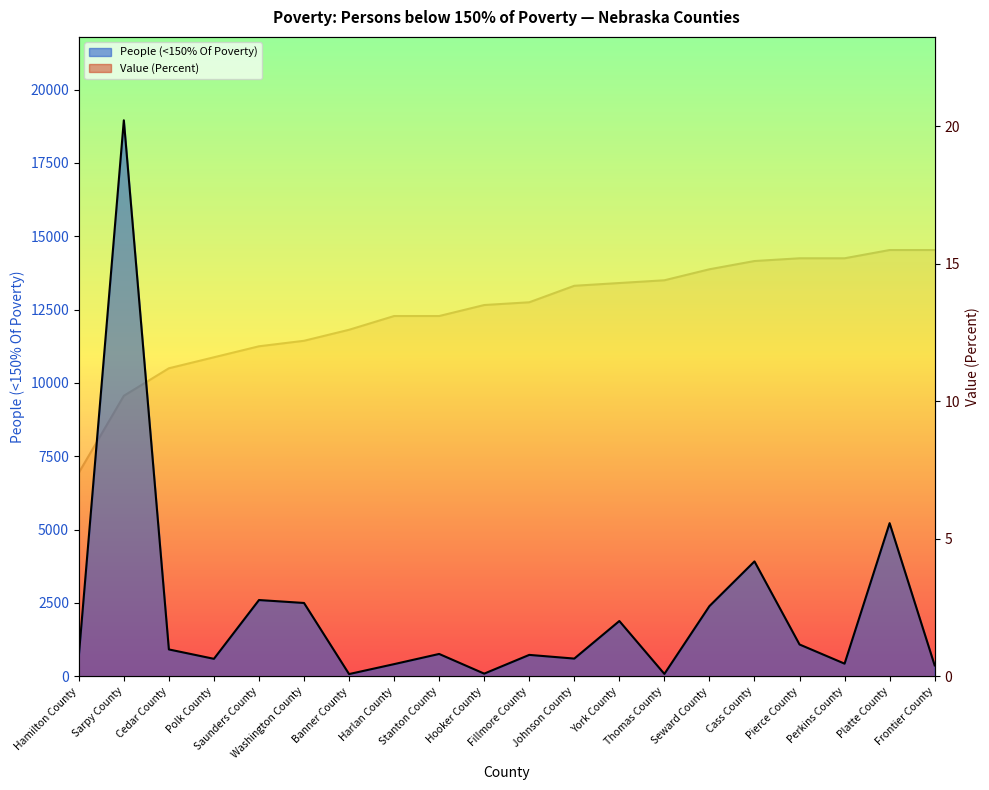

True or false: Value (Percent) and People (<150% Of Poverty) intersect in this chart.

False